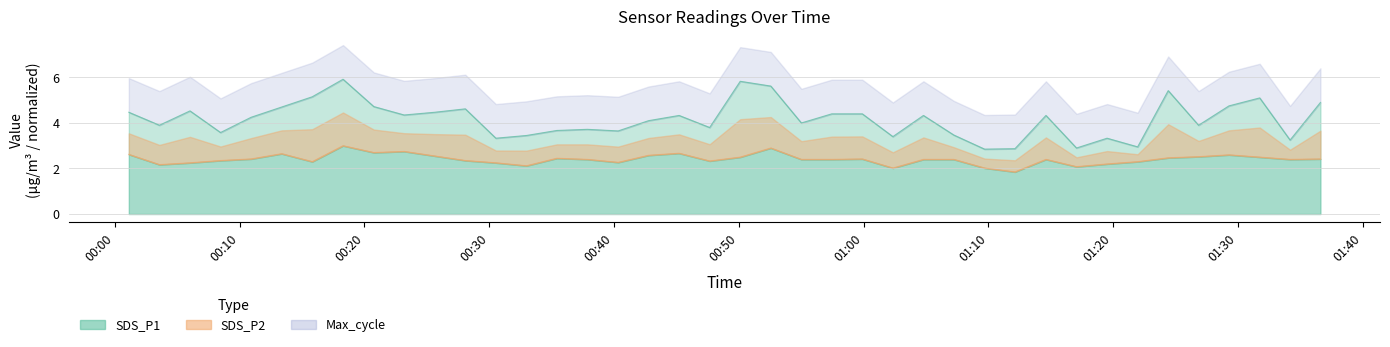

True or false: SDS_P1 and SDS_P2 intersect in this chart.

False